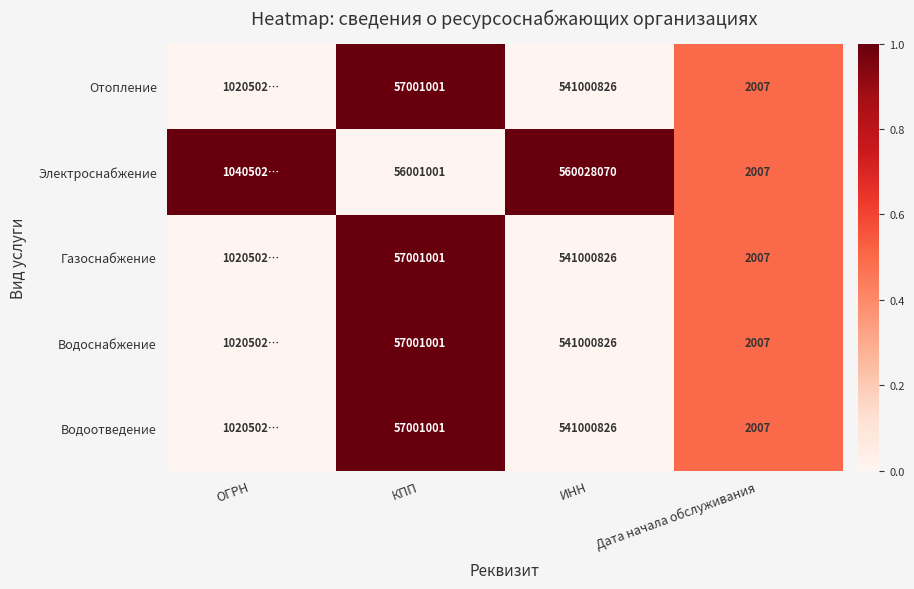

True or false: Водоотведение has a value of 1005 at Дата начала обслуживания.

False